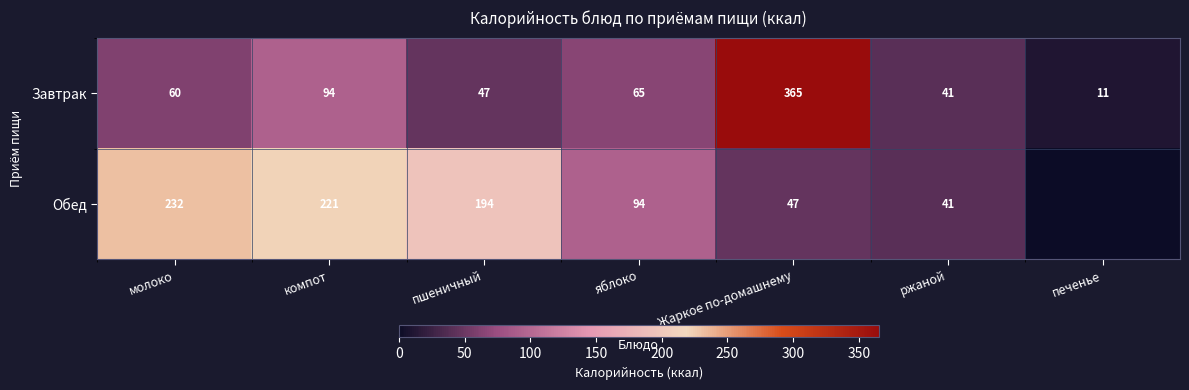

List the labels in order of Завтрак value, smallest first.

печенье, ржаной, пшеничный, молоко, яблоко, компот, Жаркое по-домашнему